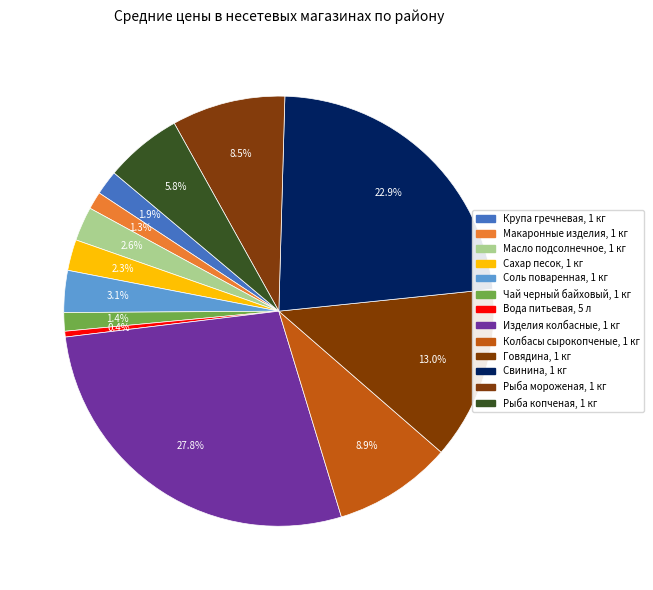

How many slices are in this pie chart?

13